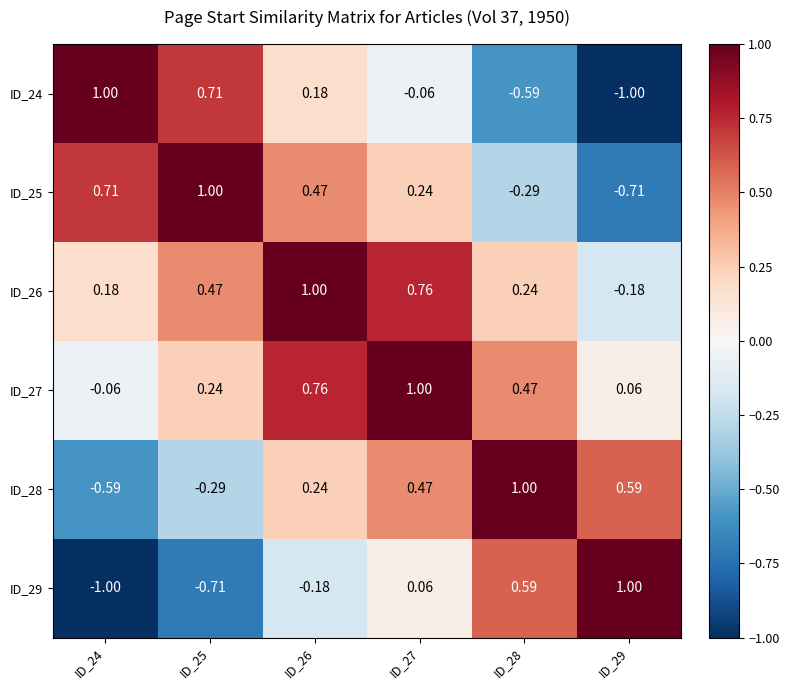

Is the value of ID_29 at ID_29 greater than the value of ID_27 at ID_29?

Yes